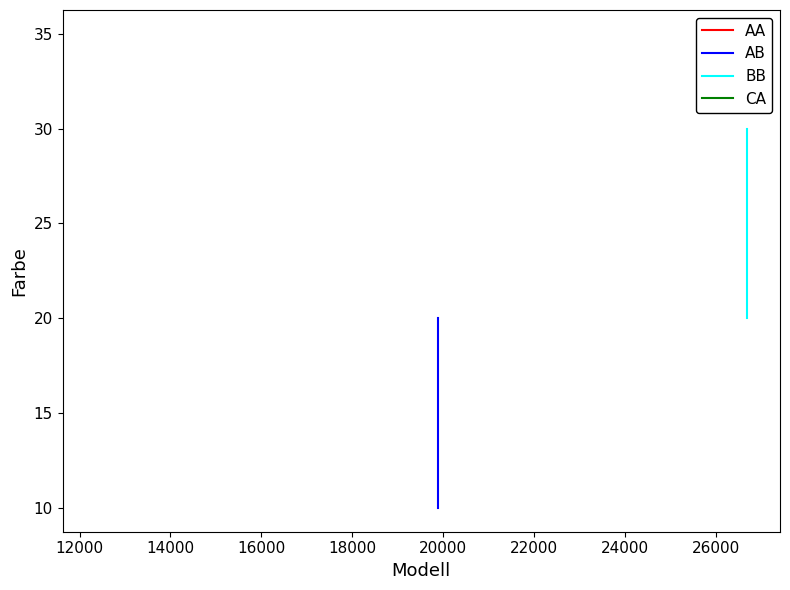

What is the greatest value displayed?

30